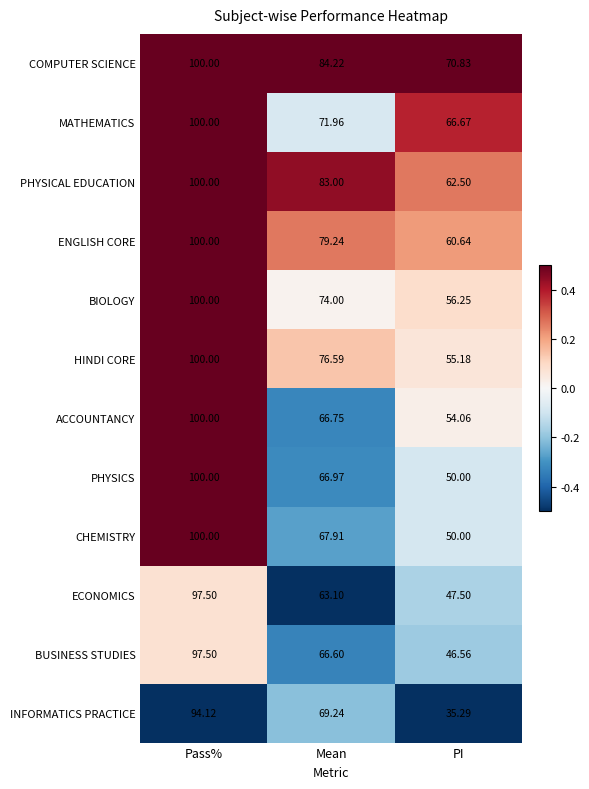

At which label does PHYSICS first exceed 66?

Pass%